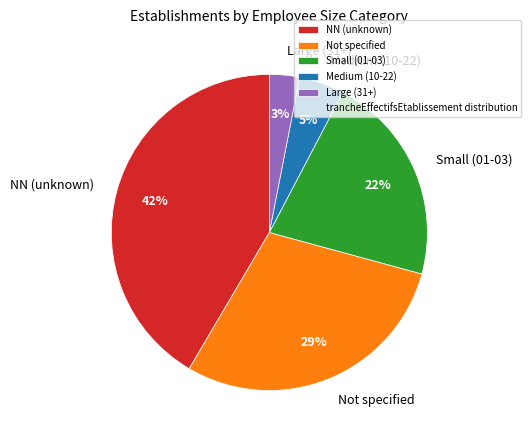

What is the smallest slice in the pie chart?

Large (31+)